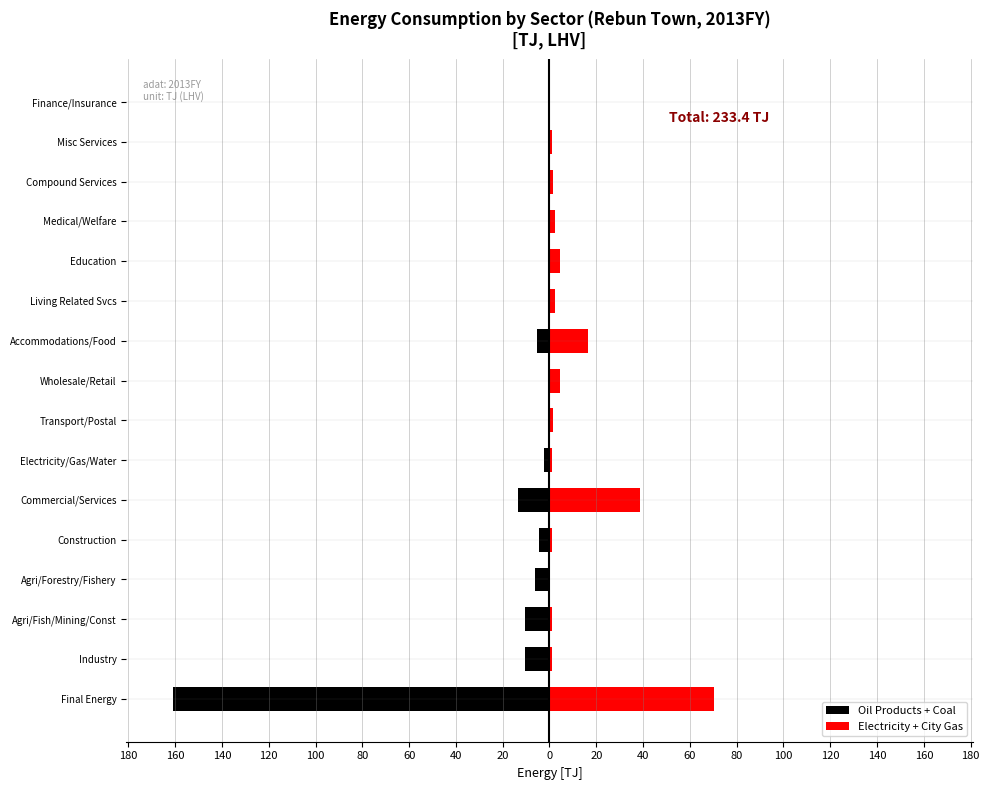

What are all the series names shown in the legend?

Oil Products + Coal, Electricity + City Gas